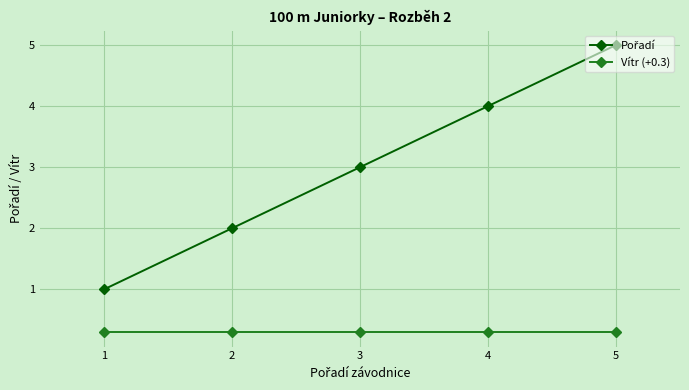

True or false: Vítr (+0.3) has a value of 0.1 at 2.

False